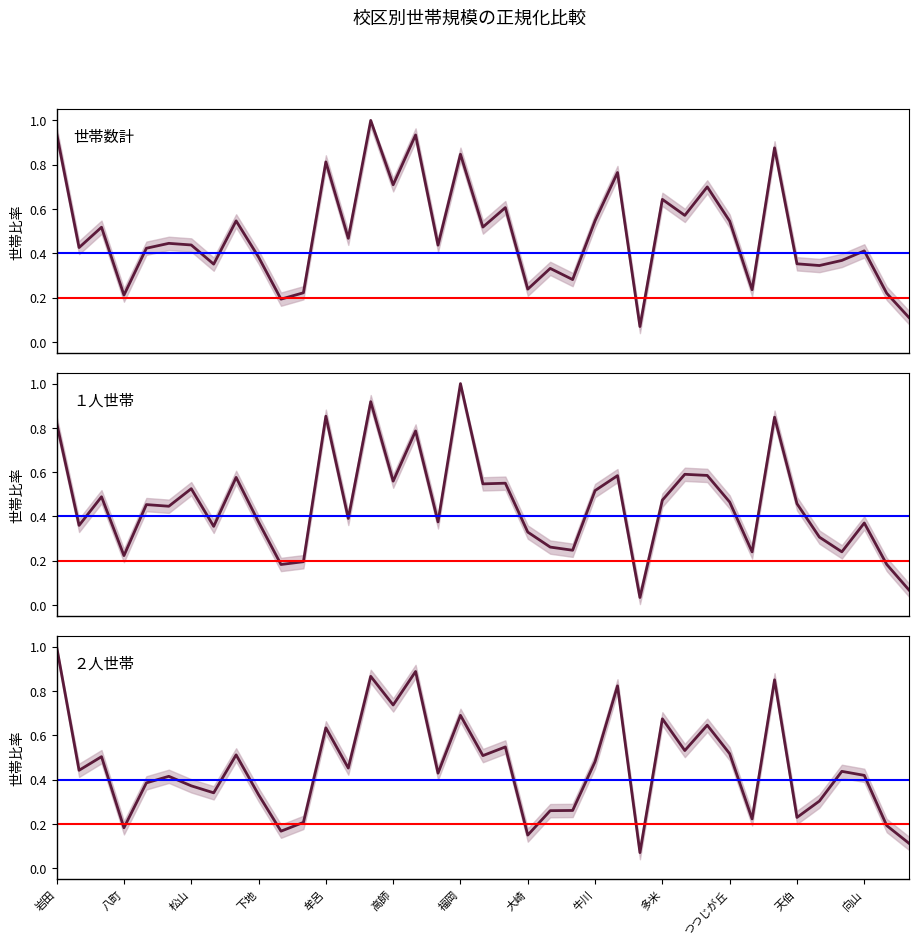

At which category is the sum across all series the highest?

14